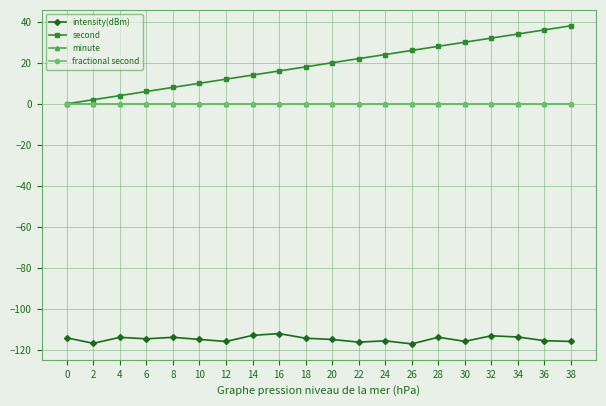

What is the sum of all second values?

380.0